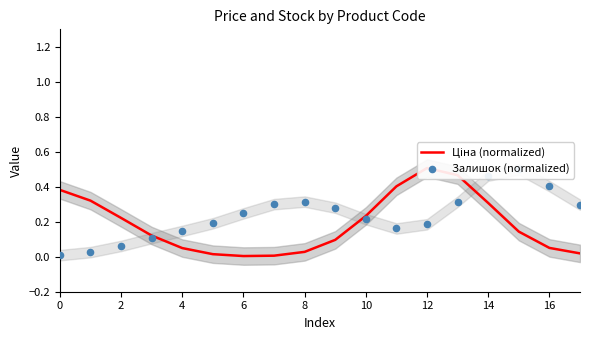

What are all the series names shown in the legend?

Ціна (normalized), Залишок (normalized)